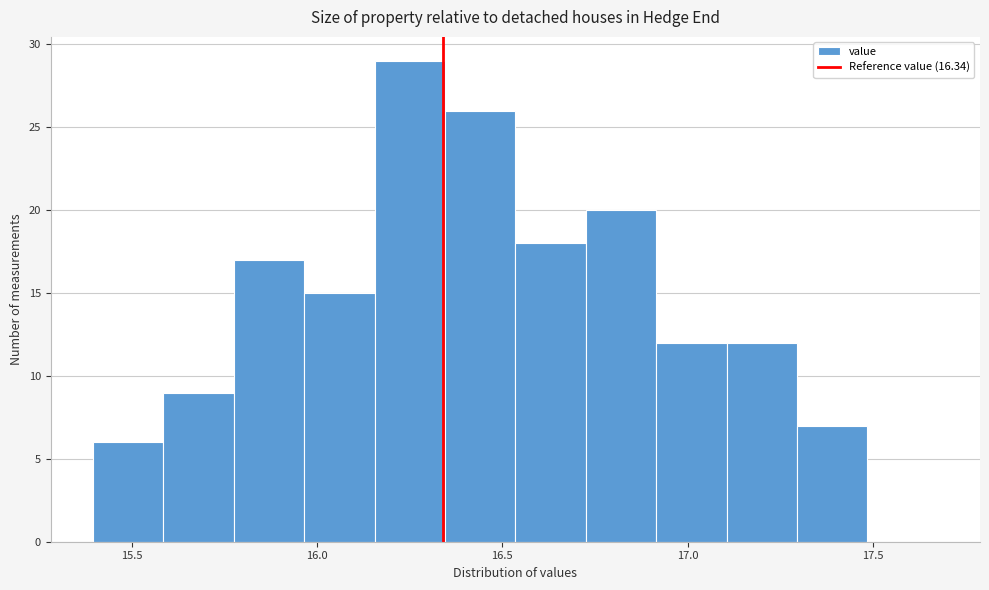

Read against the x-axis, roughly where is the centre of the tallest bar?

16.25